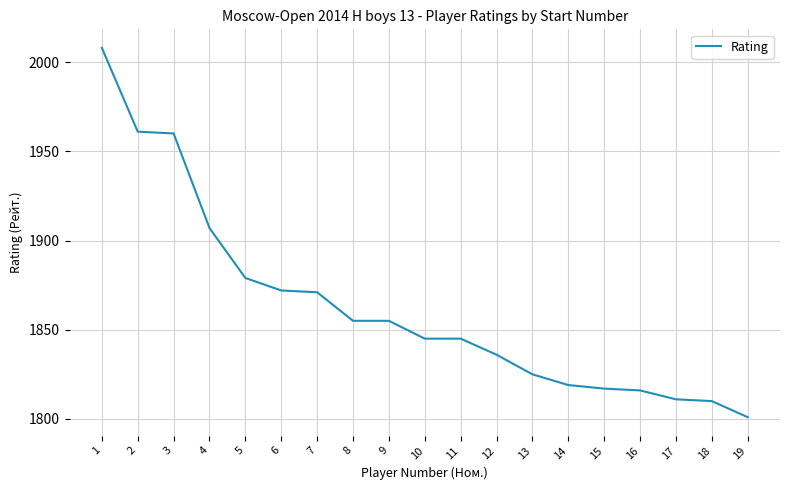

What is the difference between the values at 18 and 1?

198